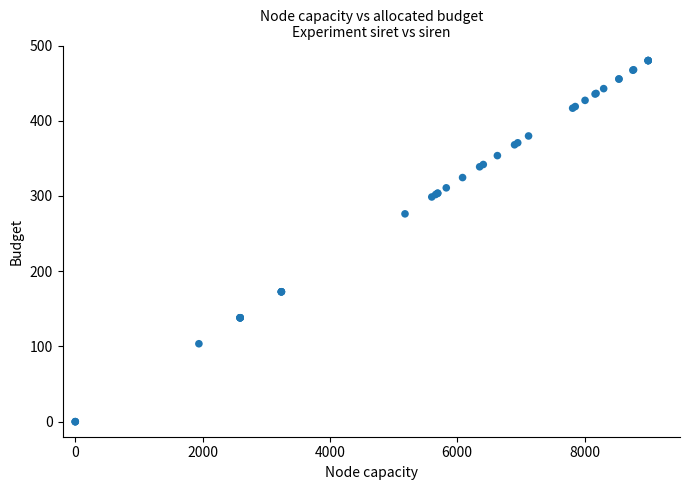

What Y value in the scatter plot is closest to 240?

276.3